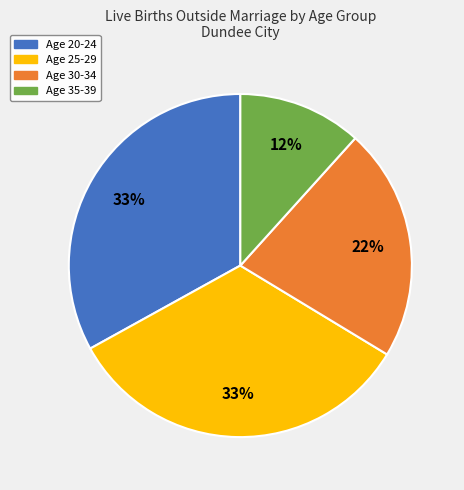

Is there any slice that represents more than half of the pie?

No